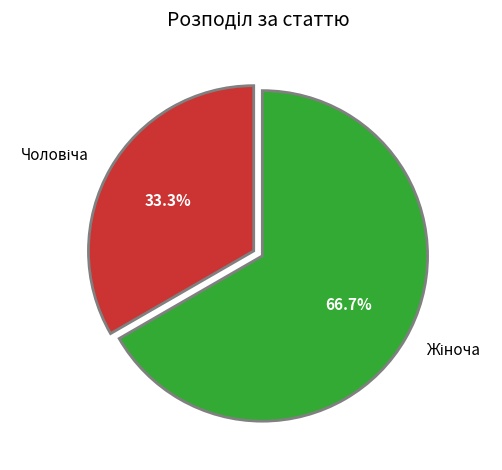

Does any single category account for the majority?

Yes